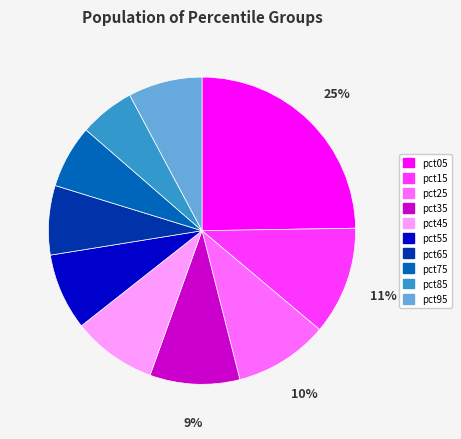

What is the largest slice in the pie chart?

pct05